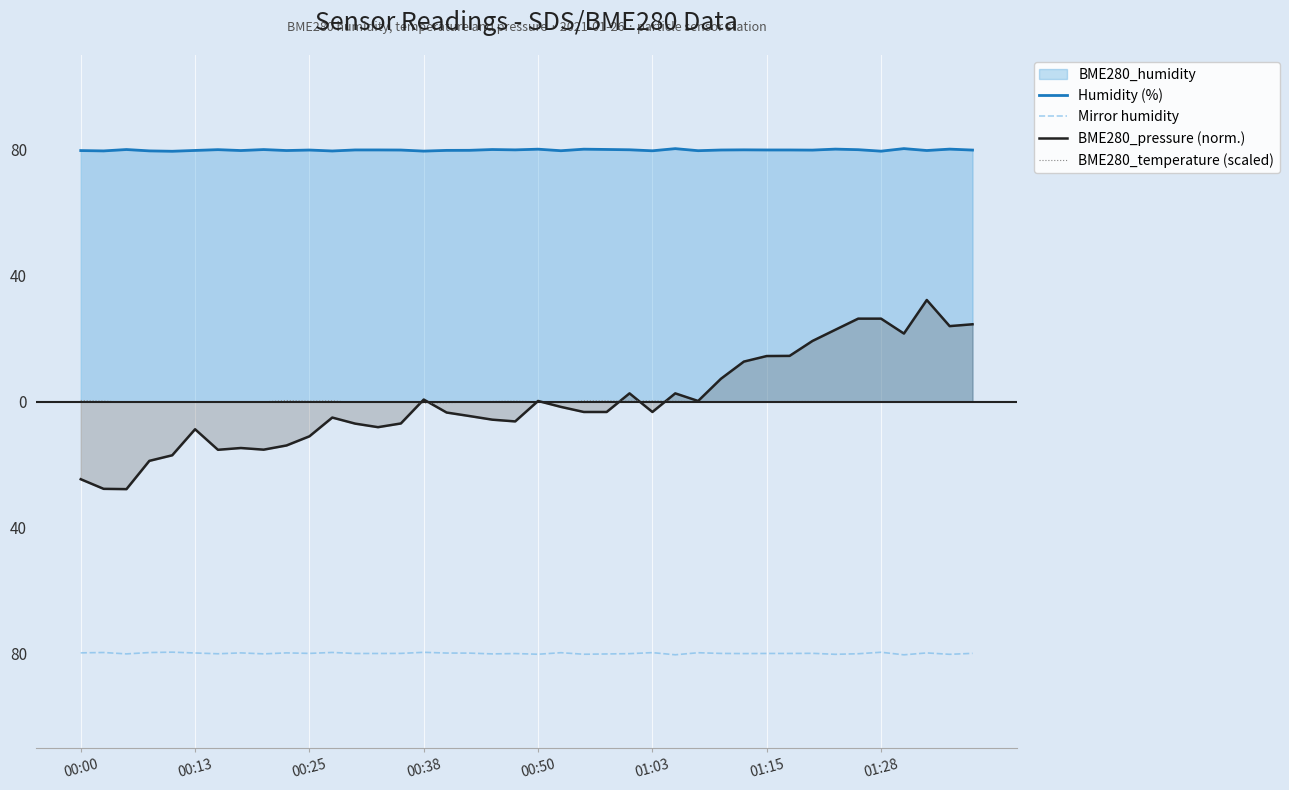

What is the maximum value shown in the chart?

80.3